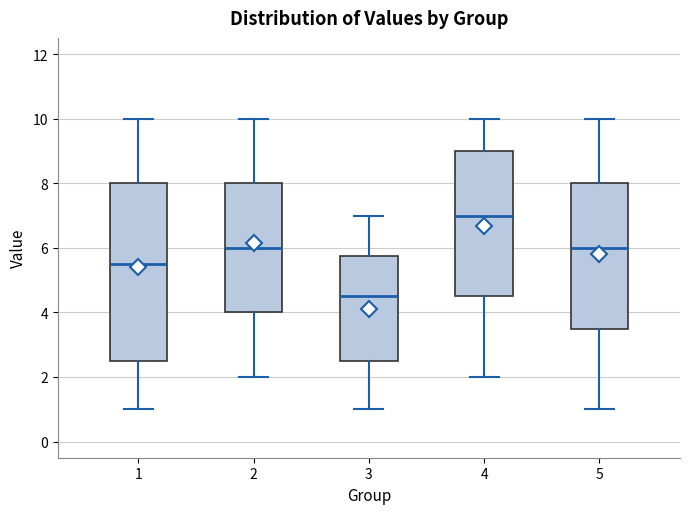

Which box has the highest median line?

4